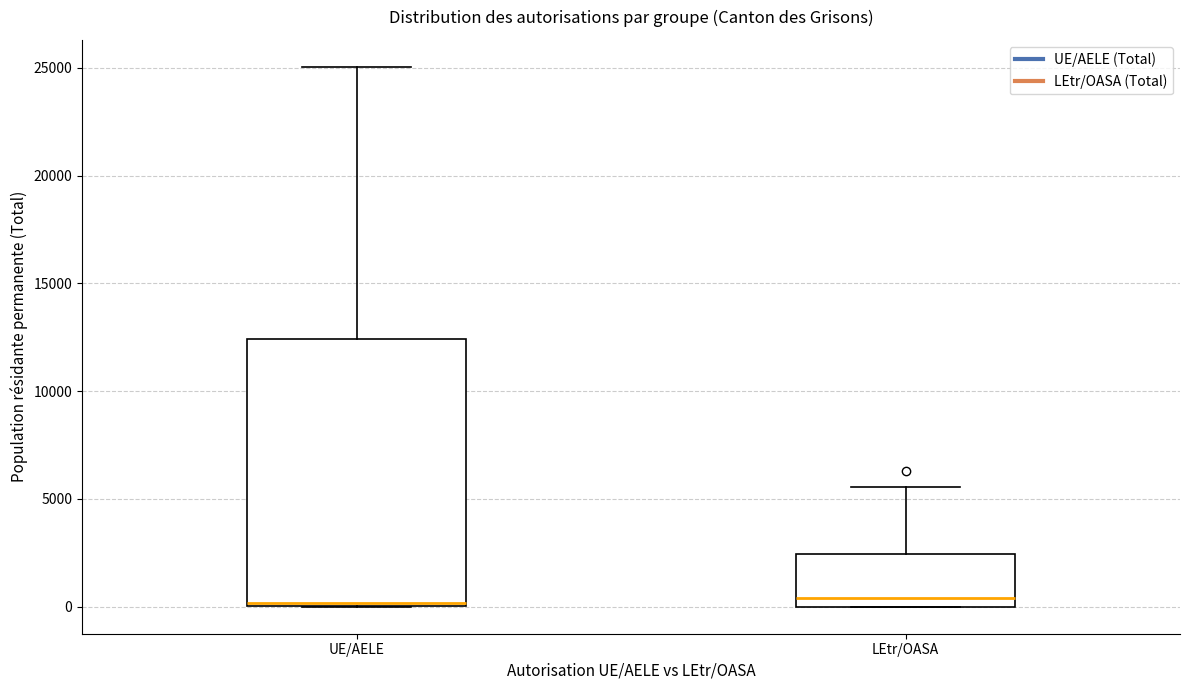

Which box is the tallest, from its lower edge to its upper edge?

UE/AELE